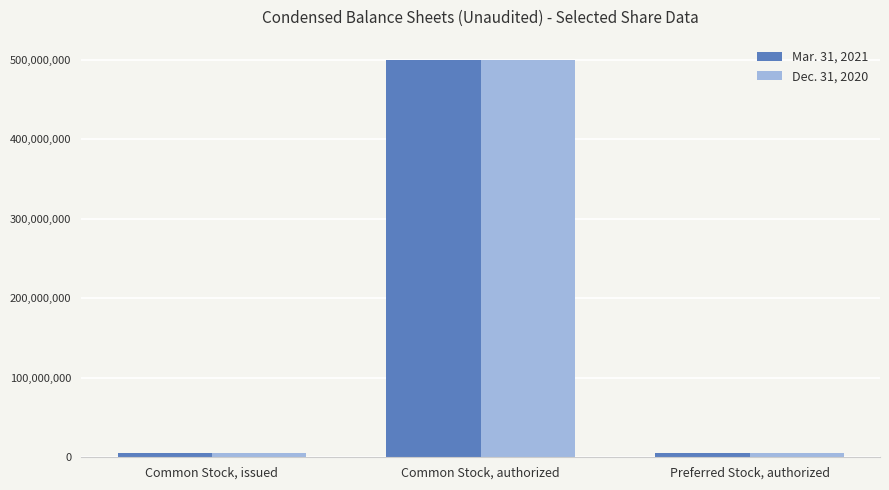

How many distinct data groups are displayed?

2